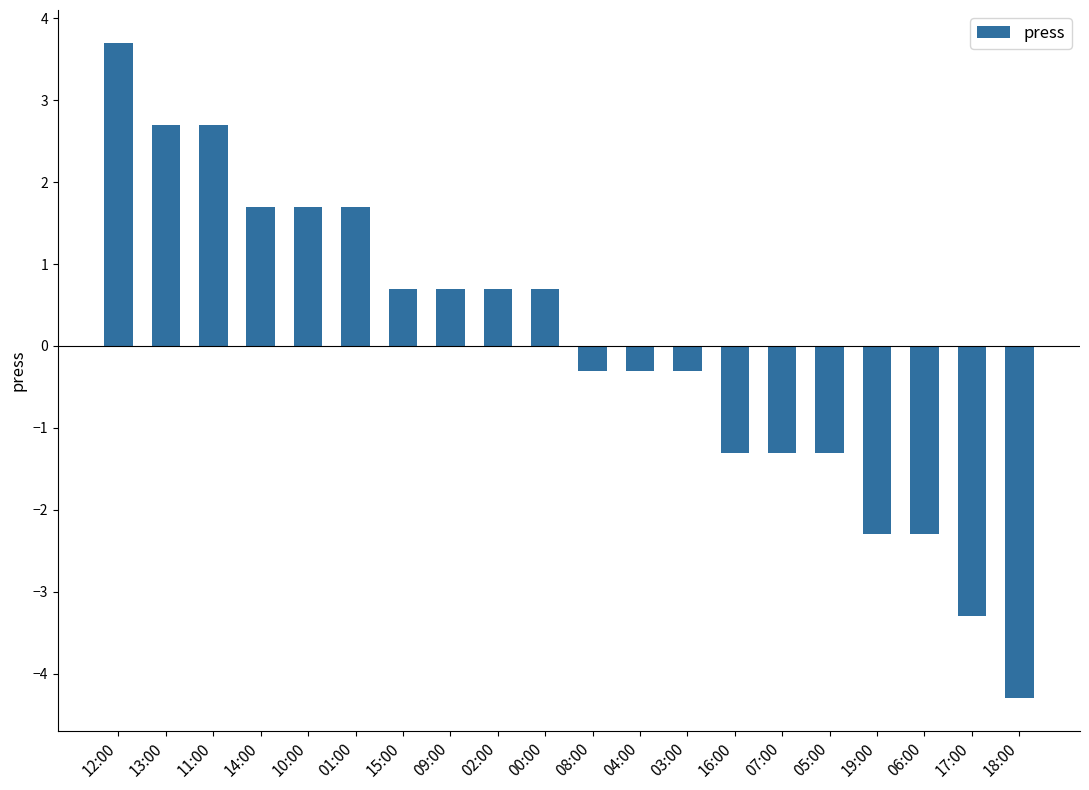

Reading right to left, list all the values displayed in this chart.

18:00=-4.3	17:00=-3.3	06:00=-2.3	19:00=-2.3	05:00=-1.3	07:00=-1.3	16:00=-1.3	03:00=-0.3	04:00=-0.3	08:00=-0.3	00:00=0.7	02:00=0.7	09:00=0.7	15:00=0.7	01:00=1.7	10:00=1.7	14:00=1.7	11:00=2.7	13:00=2.7	12:00=3.7